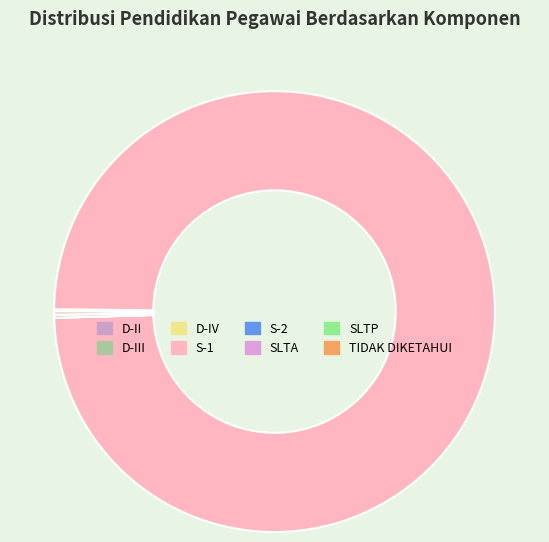

Is there any slice that represents more than half of the pie?

Yes